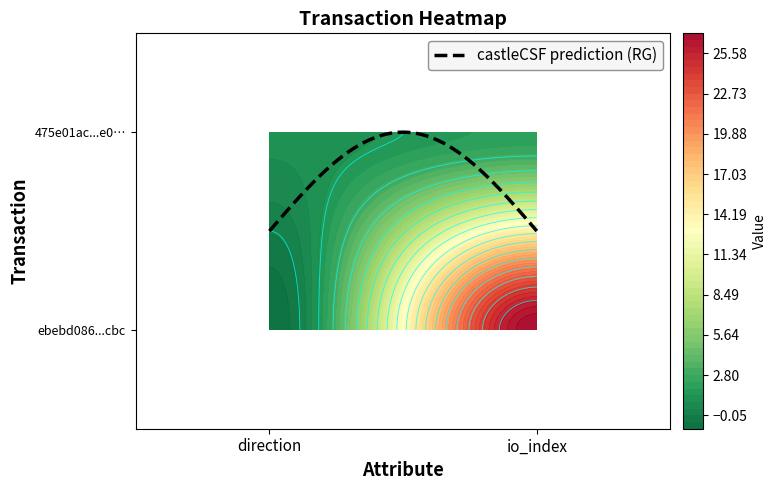

What is the total value across all series at 1?

29